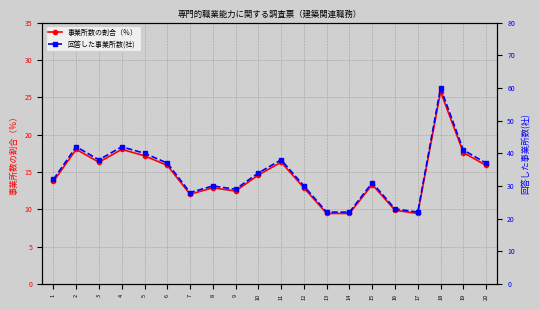

Which category has the highest value in the 回答した事業所数(社) series?

18